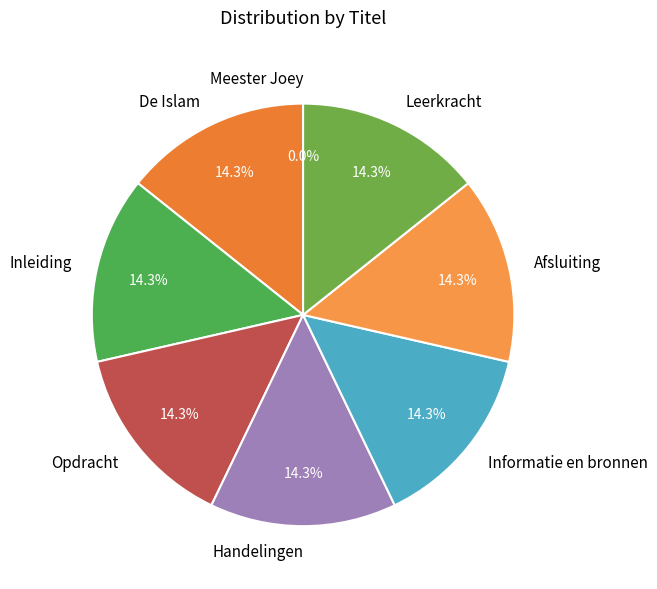

How much of the chart is everything except Handelingen?

85.7%